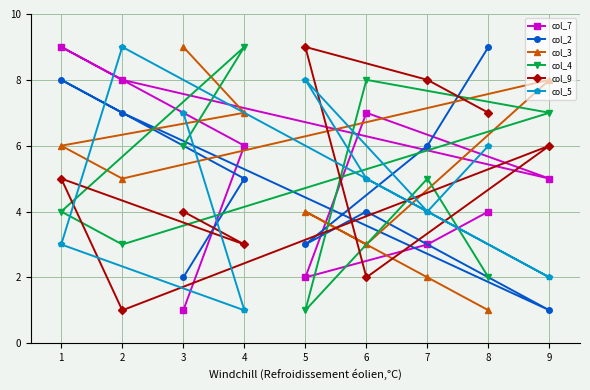

What is the value of the col_7 point at the 1st from the left?

9